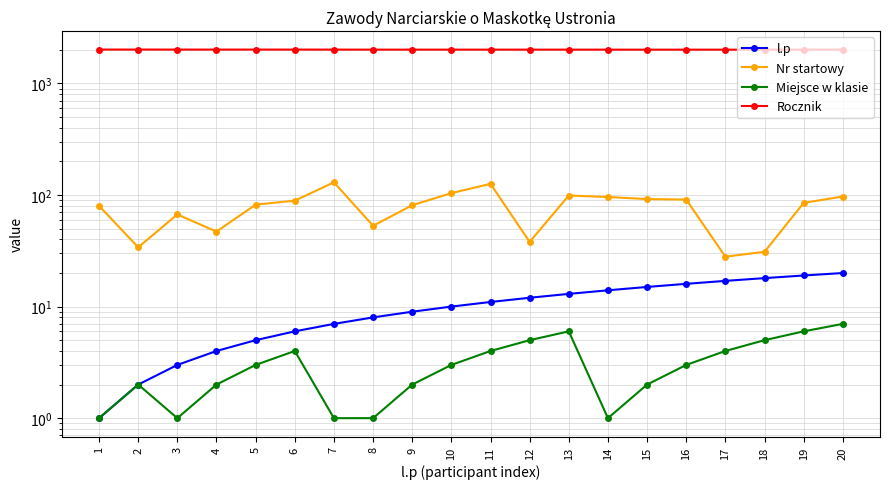

What are all the series names shown in the legend?

l.p, Nr startowy, Miejsce w klasie, Rocznik